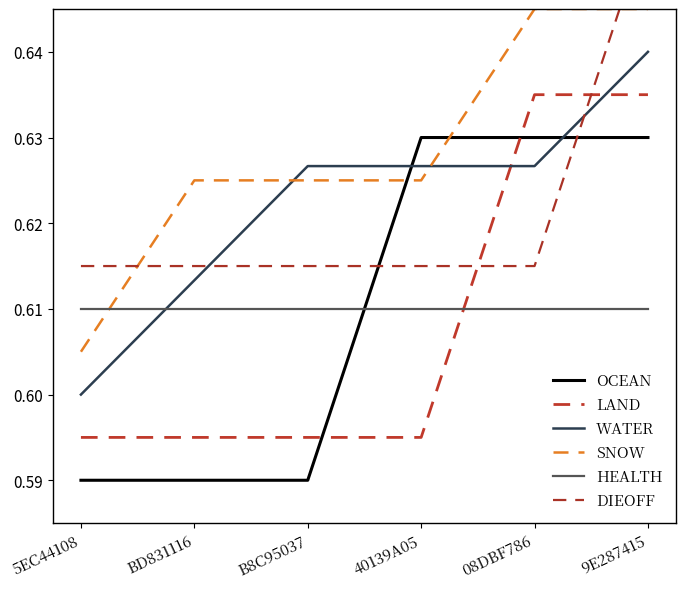

At how many categories does at least one series exceed 0?

6